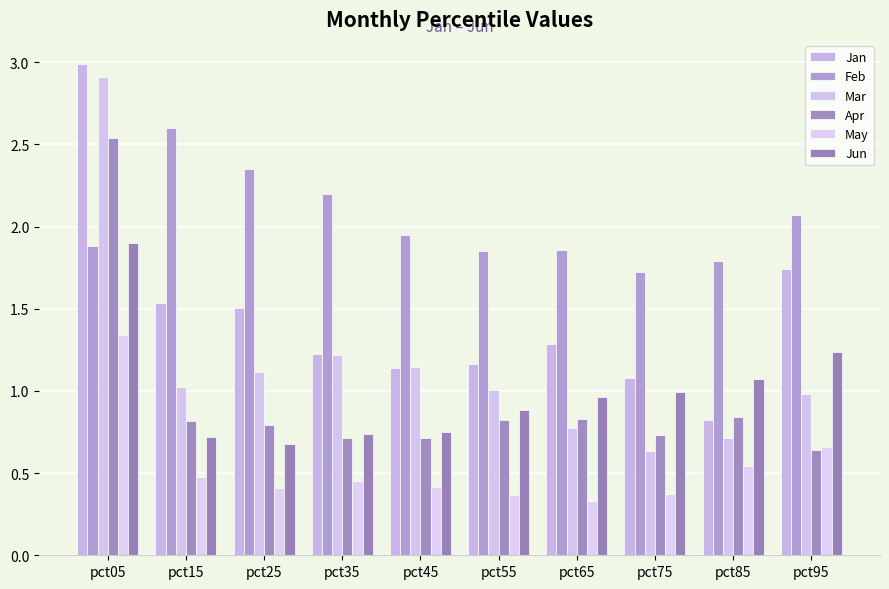

How many bars are there in each group?

6